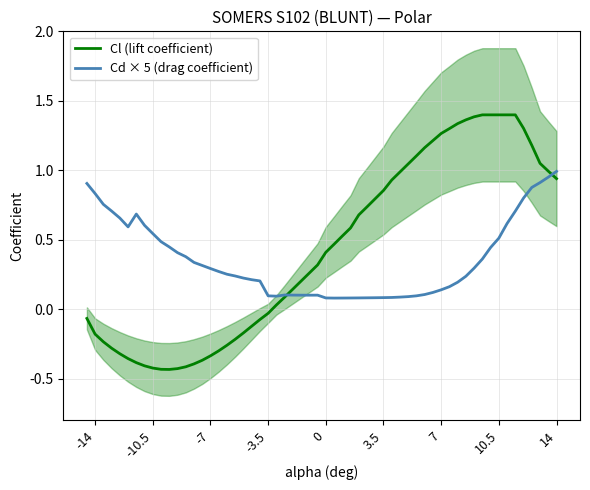

True or false: Cl_upper has more than 2 points higher than both neighbors.

False